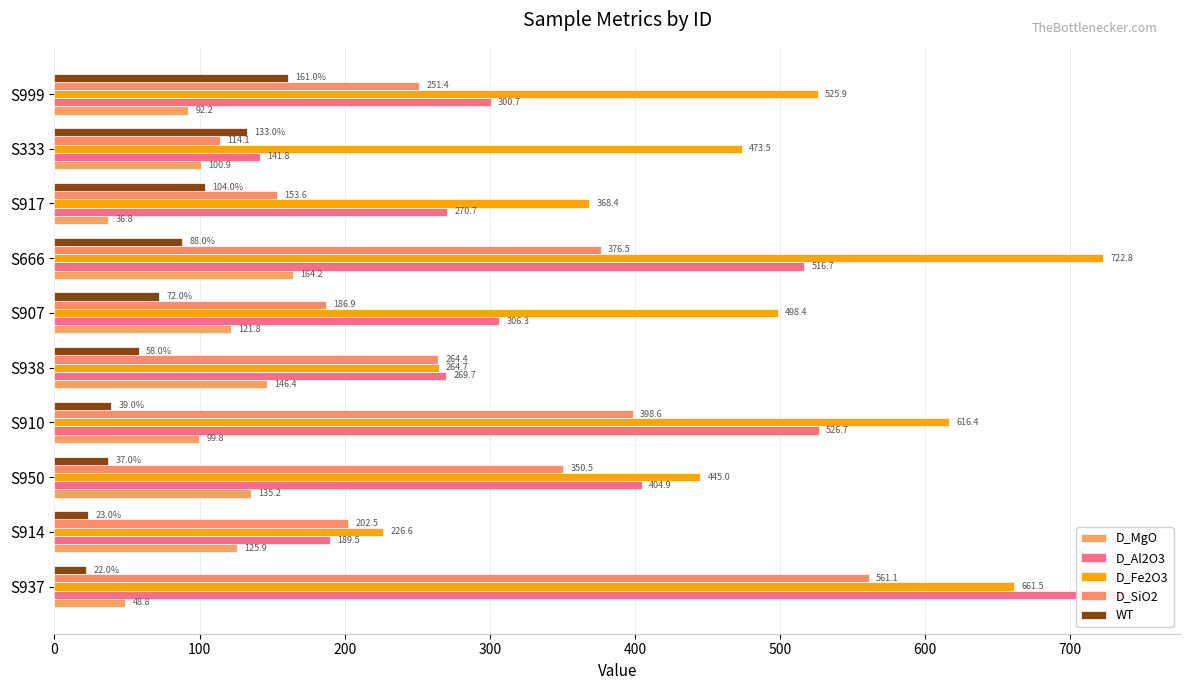

What position from the left is S999?

10